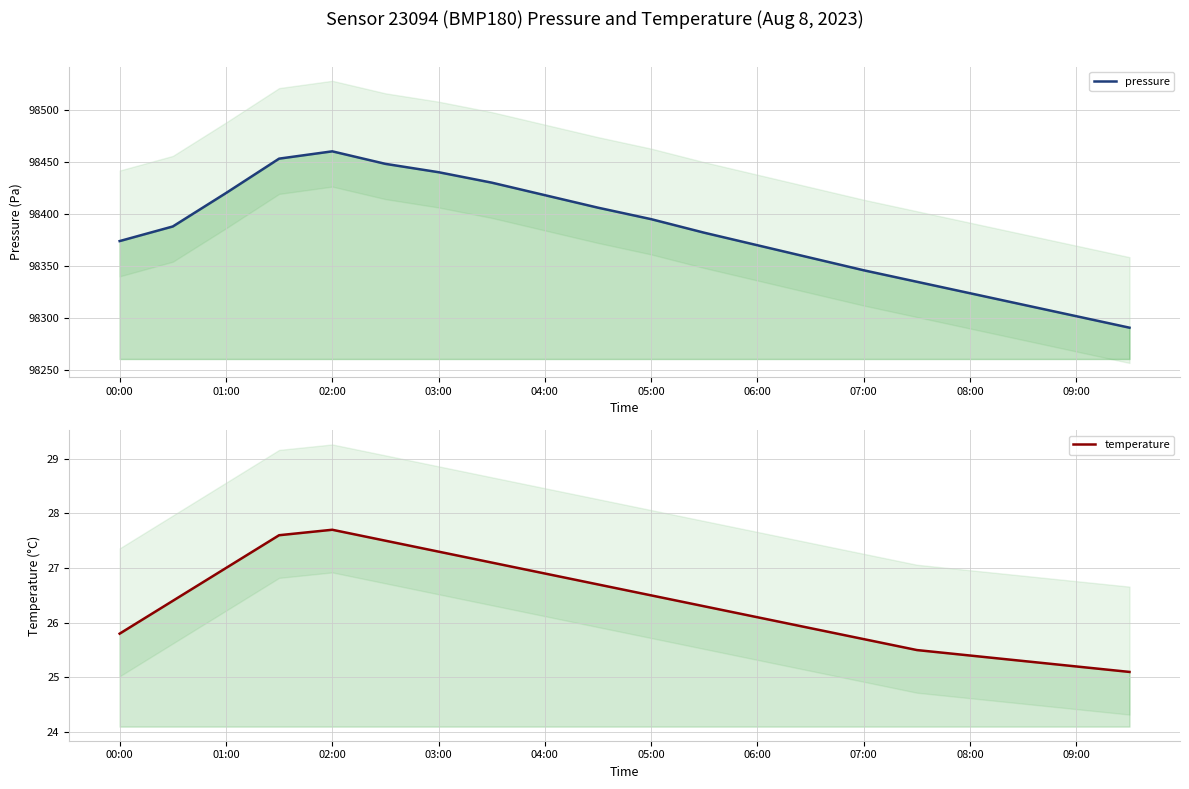

What is the approximate value of temperature at 07:00?

25.7